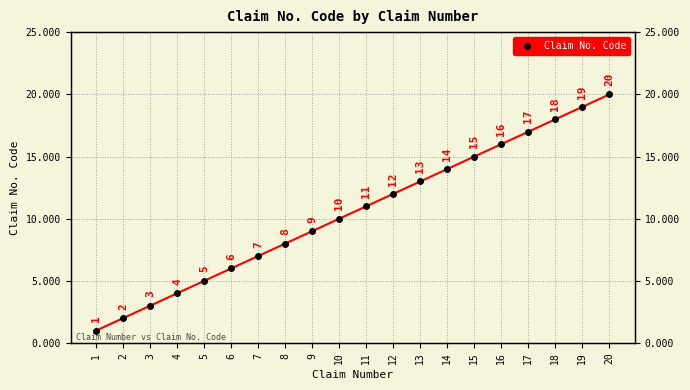

Count the number of data series in this chart.

1